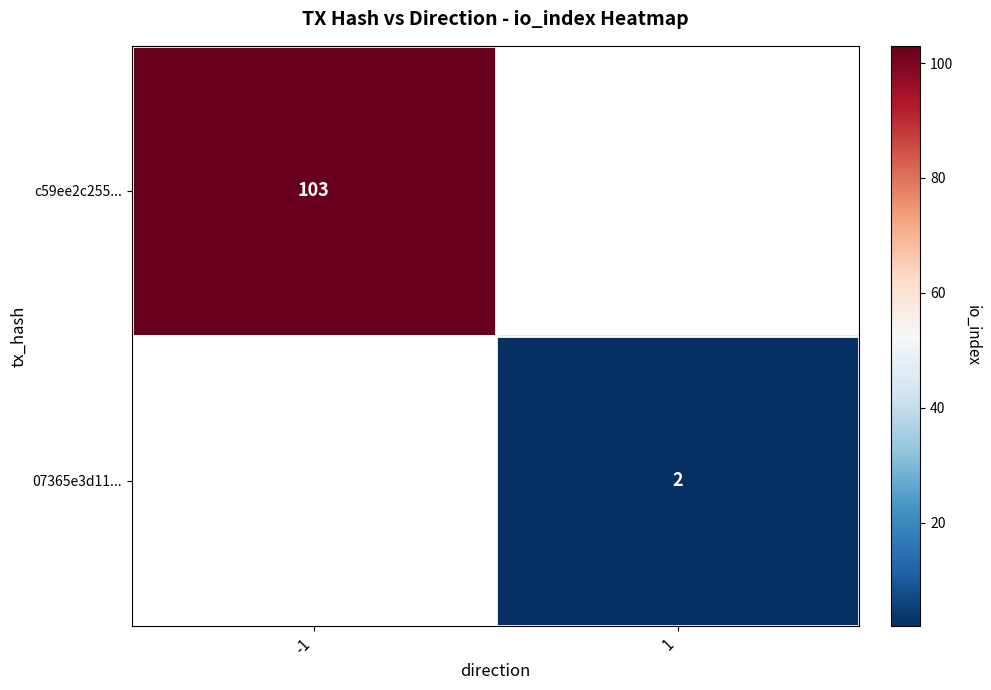

What is the smallest value displayed?

2.0